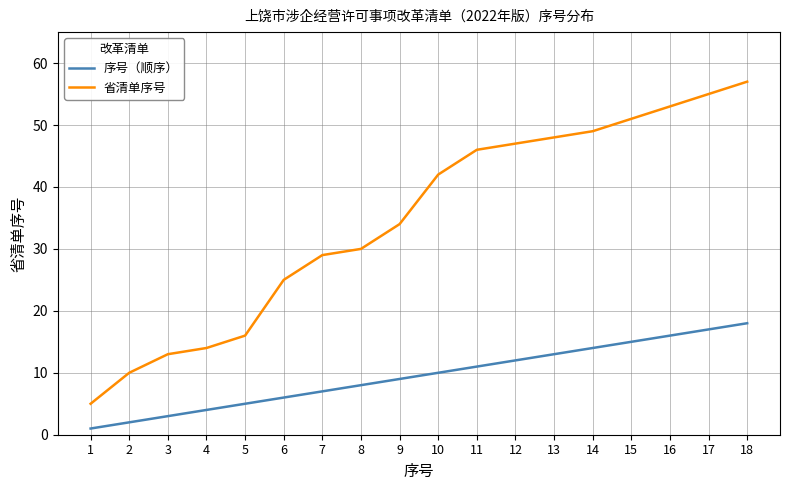

Is it true that 序号（顺序） equals 15 at 10?

False